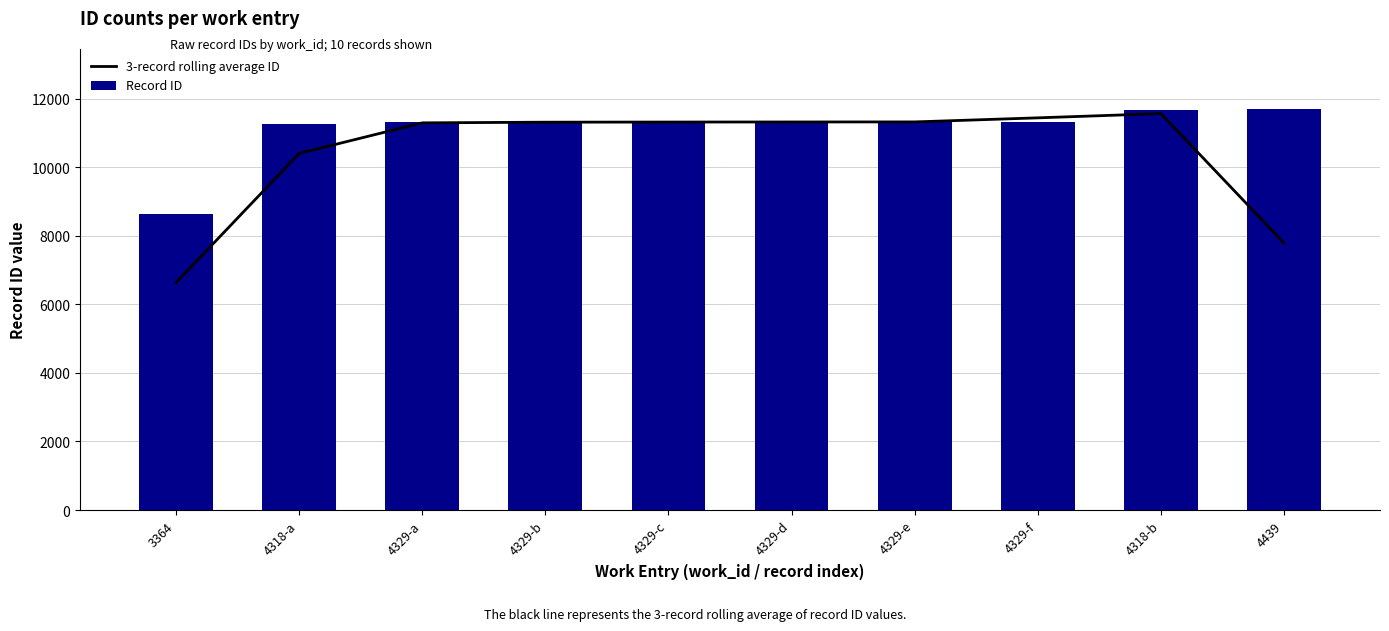

Reading left to right, list all the values displayed in this chart.

3-record rolling average ID: 3364=6631.0	4318-a=10399.3	4329-a=11290.7	4329-b=11310.3	4329-c=11314.3	4329-d=11316.3	4329-e=11318.3	4329-f=11436.7	4318-b=11561.0	4439=7787.7
Record ID: 3364=8638.0	4318-a=11255.0	4329-a=11305.0	4329-b=11312.0	4329-c=11314.0	4329-d=11317.0	4329-e=11318.0	4329-f=11320.0	4318-b=11672.0	4439=11691.0